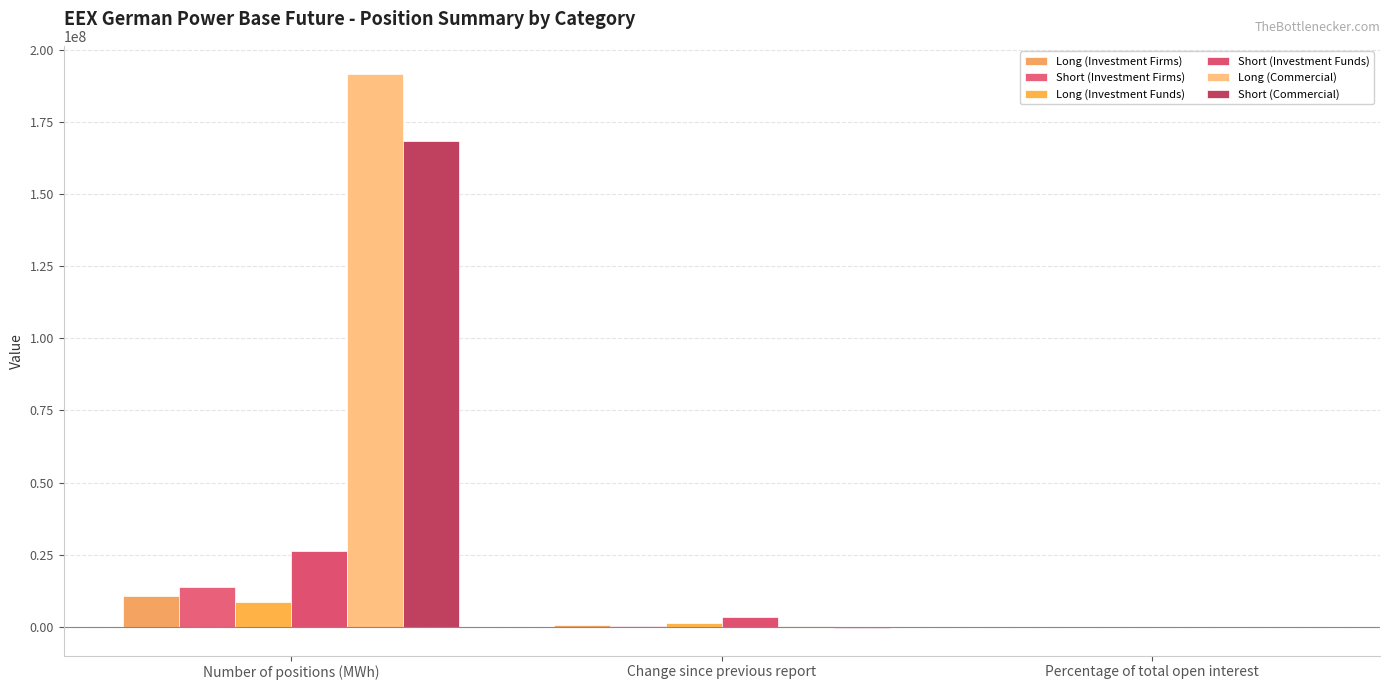

Reading left to right, list all the values displayed in this chart.

Long (Investment Firms): Number of positions (MWh)=10567778.8	Change since previous report=565663.8	Percentage of total open interest=4.9
Short (Investment Firms): Number of positions (MWh)=13689029.7	Change since previous report=253032.5	Percentage of total open interest=6.3
Long (Investment Funds): Number of positions (MWh)=8508441.4	Change since previous report=1372723.0	Percentage of total open interest=3.9
Short (Investment Funds): Number of positions (MWh)=26386451.1	Change since previous report=3285425.6	Percentage of total open interest=12.2
Long (Commercial): Number of positions (MWh)=191788319.7	Change since previous report=396576.6	Percentage of total open interest=88.7
Short (Commercial): Number of positions (MWh)=168341669.2	Change since previous report=-343724.1	Percentage of total open interest=77.8